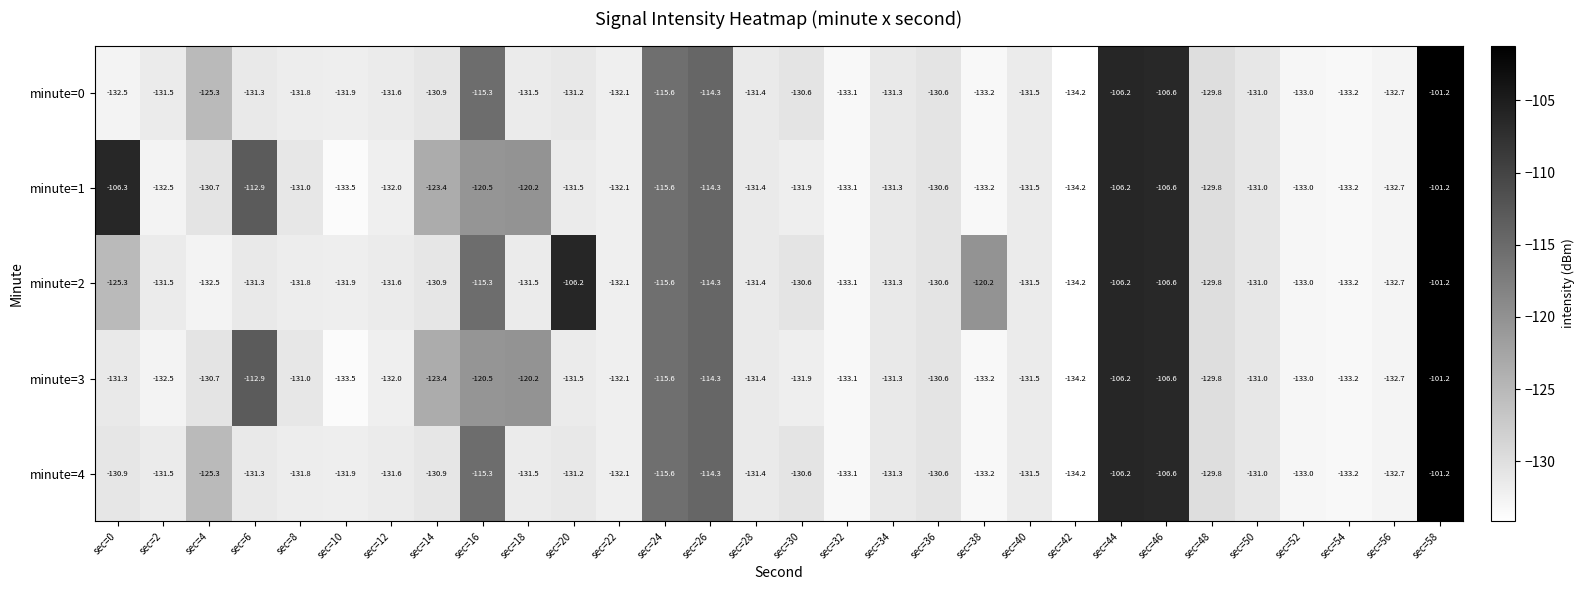

What is the difference between the highest and lowest values at sec=20?

25.3